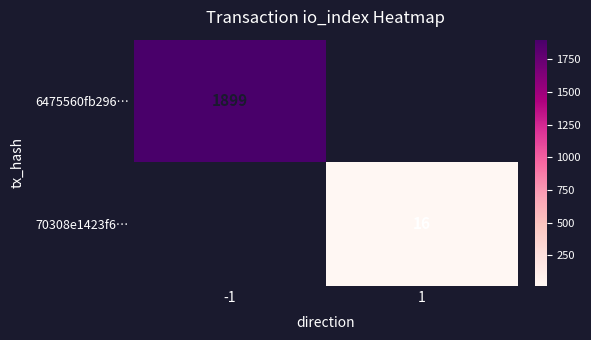

Is the value of 6475560fb296… at -1 greater than the value of 70308e1423f6… at 1?

Yes